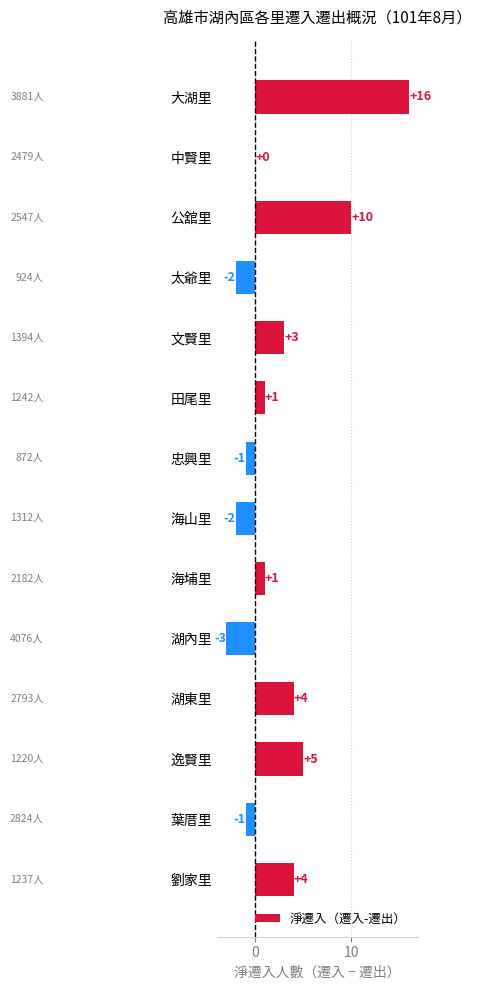

Read the value at 文賢里.

3